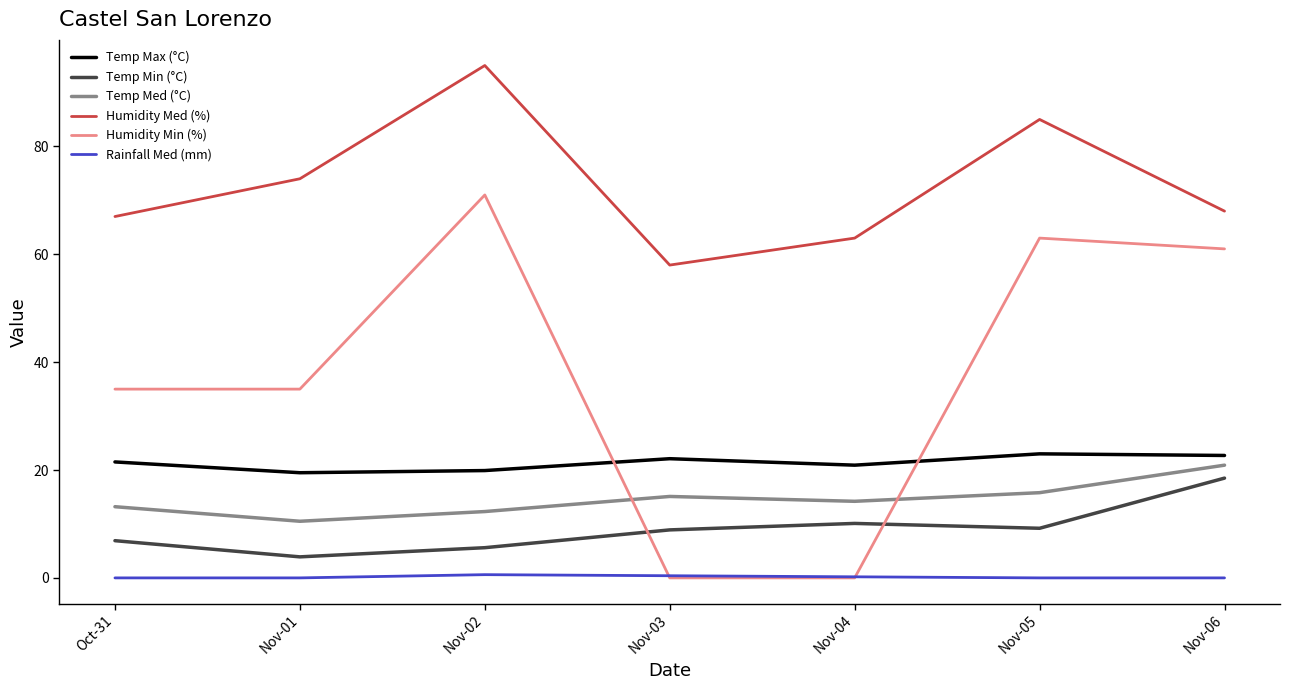

What is the average value of the Temp Max (°C) series?

21.4